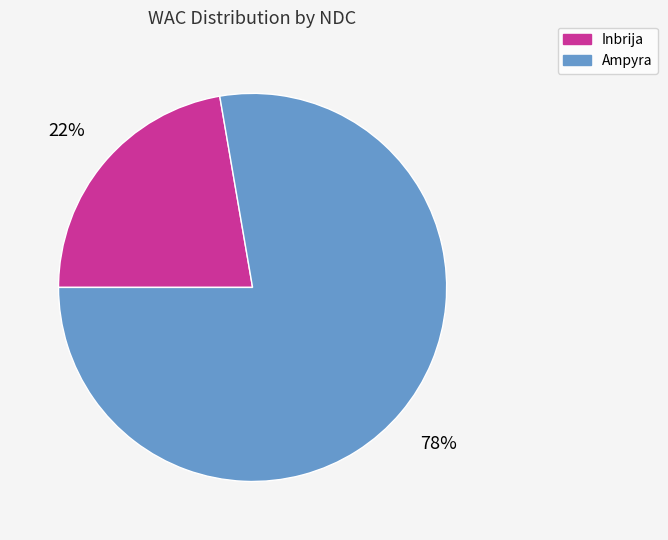

Rank the categories by value from lowest to highest.

Inbrija, Ampyra